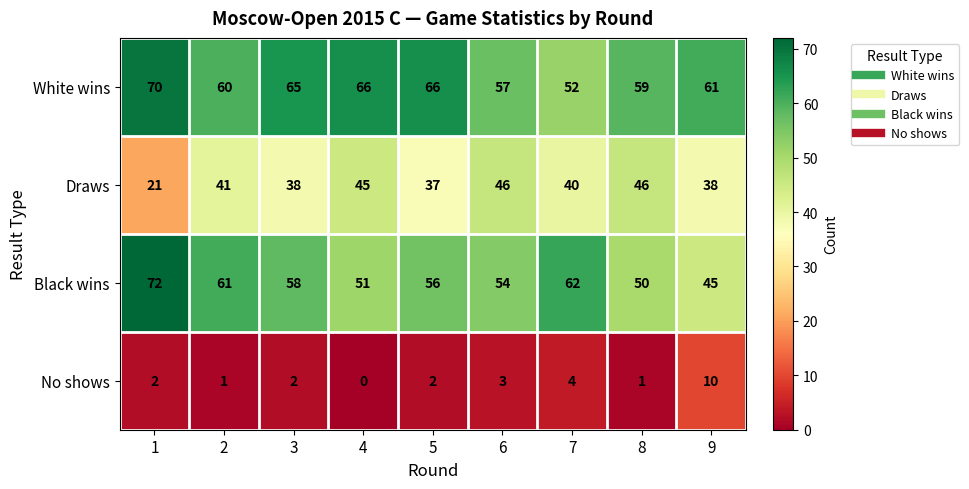

At which label is No shows closest to 5?

7